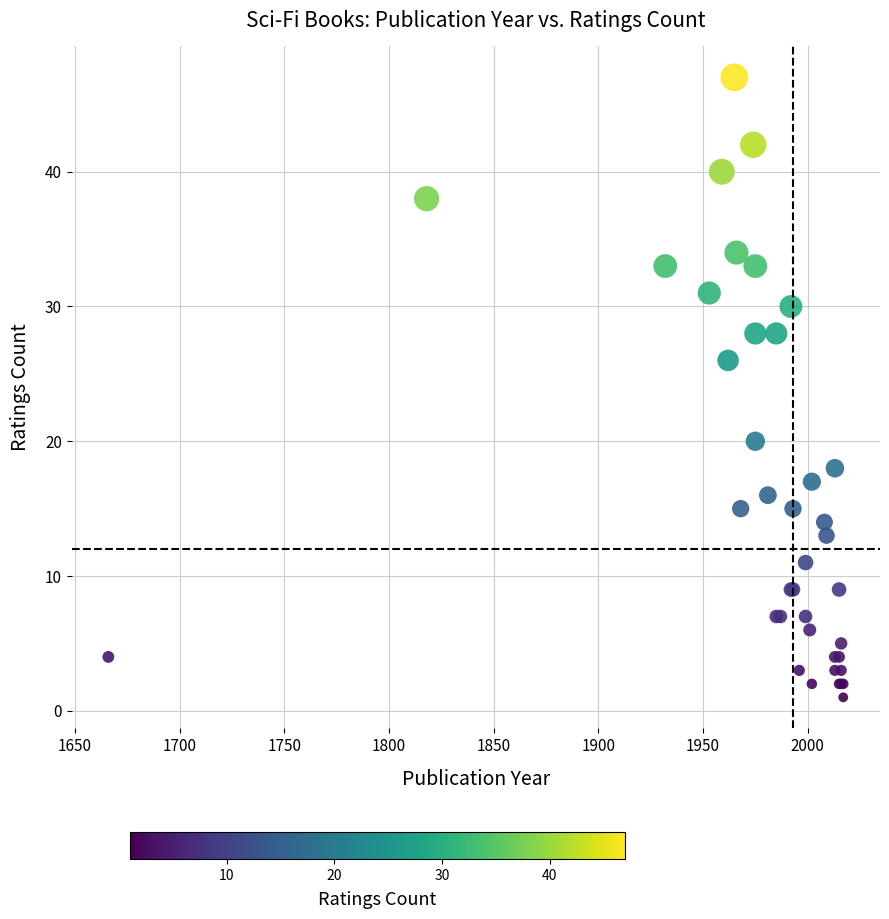

What Y value in the scatter plot is closest to 24?

26